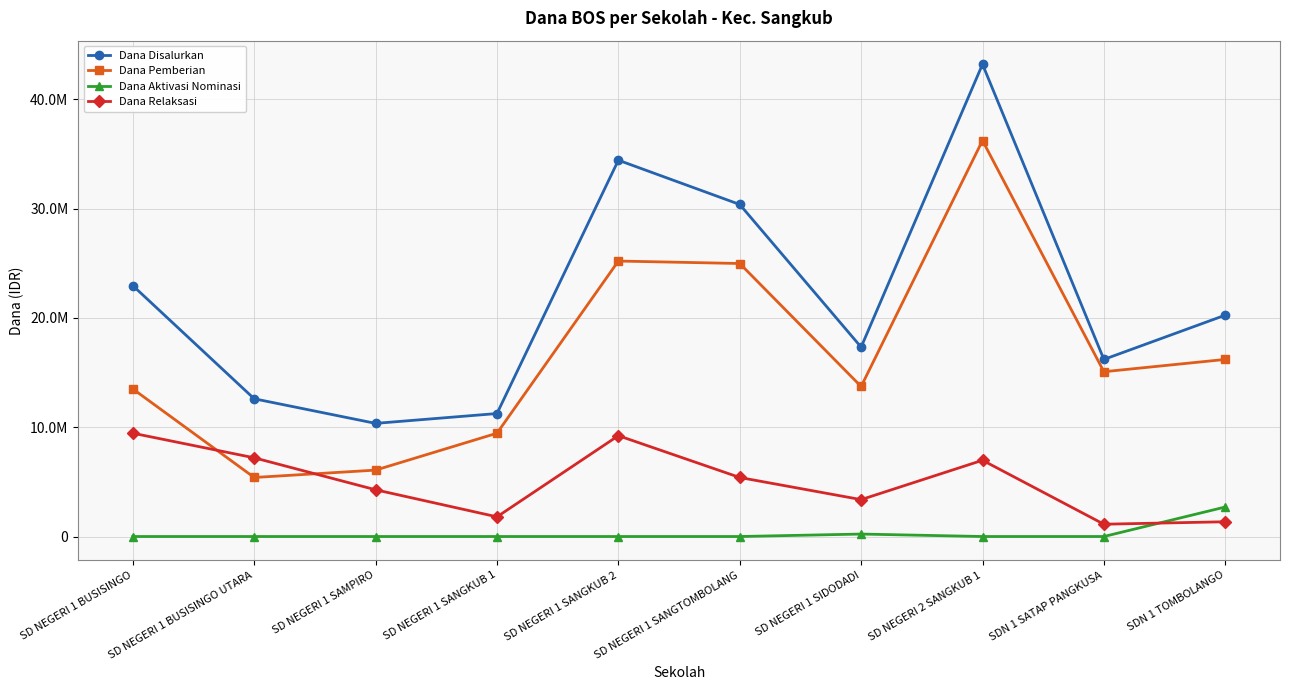

Rank the series by their maximum value, from lowest to highest.

Dana Aktivasi Nominasi, Dana Relaksasi, Dana Pemberian, Dana Disalurkan